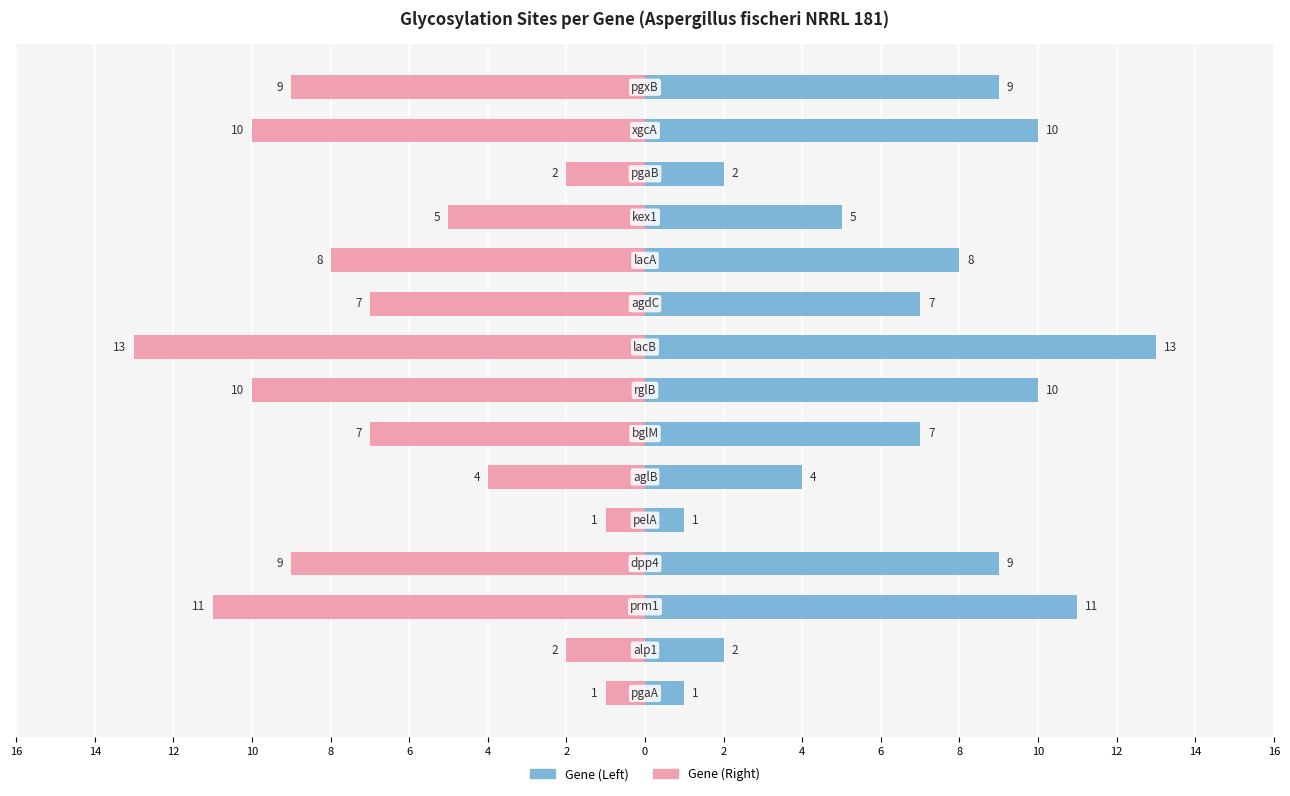

Are the bars grouped side by side (vs. stacked)?

Yes